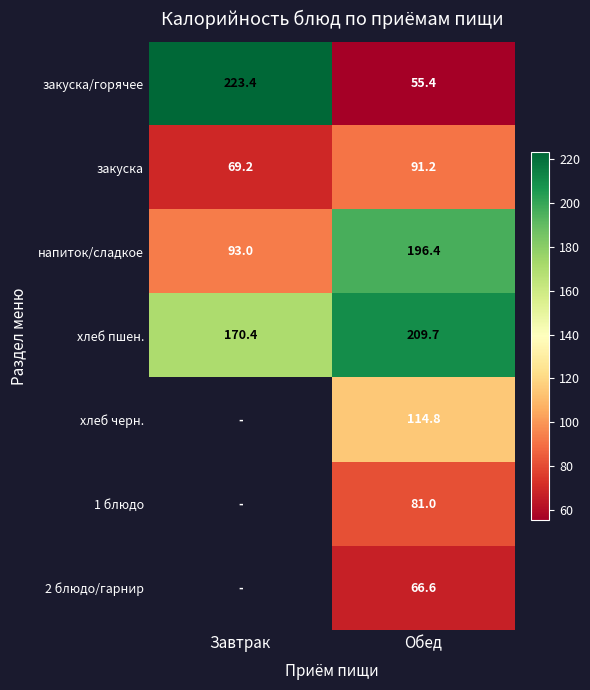

At Обед, list the series in order from smallest to largest.

закуска/горячее, 2 блюдо/гарнир, 1 блюдо, закуска, хлеб черн., напиток/сладкое, хлеб пшен.